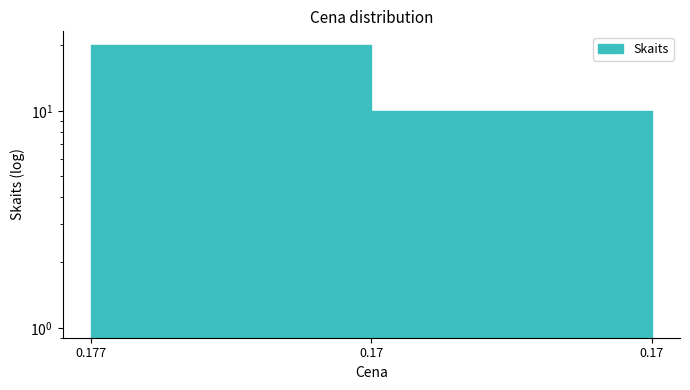

The value at 0.17 is 1. True or false?

True